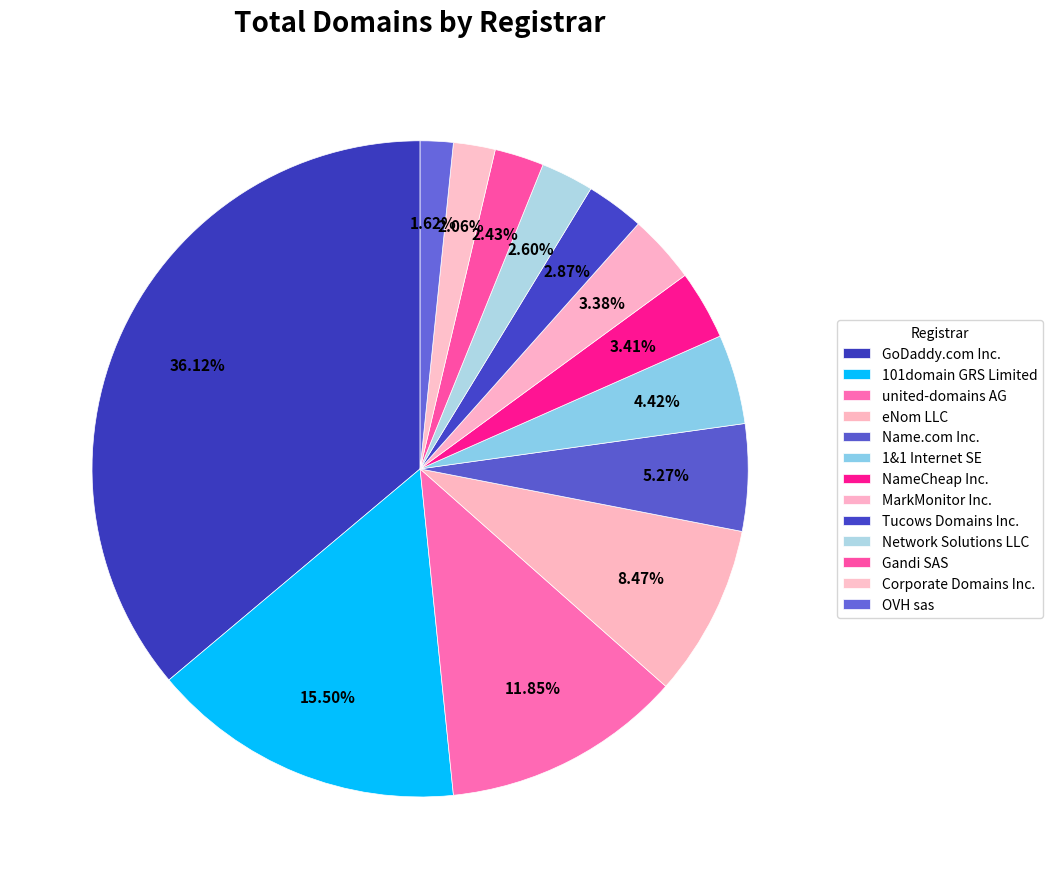

How many slices are in this pie chart?

13